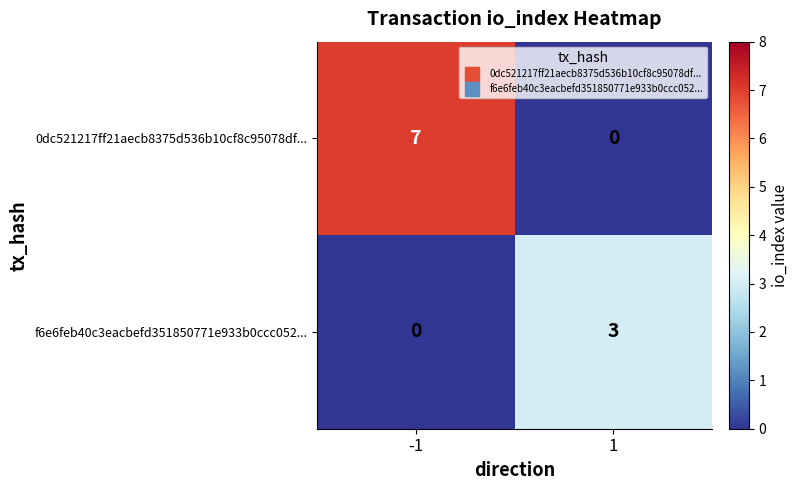

Where is 0dc521217ff21aecb8375d536b10cf8c95078df... nearest to the value 3?

1